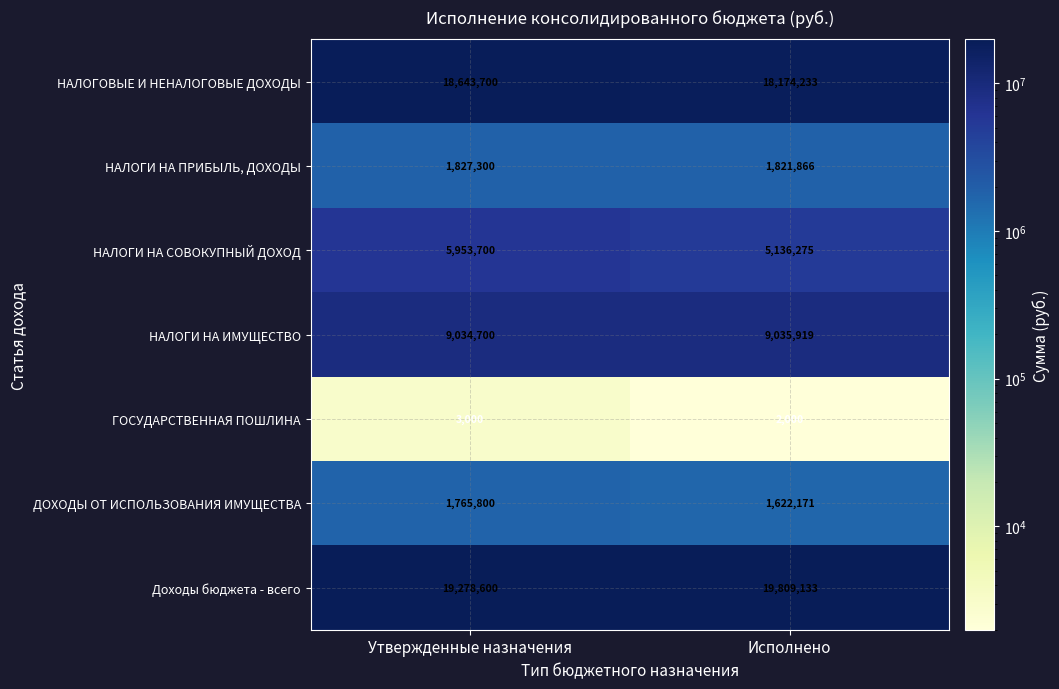

What is the highest value of the НАЛОГИ НА СОВОКУПНЫЙ ДОХОД series?

5953700